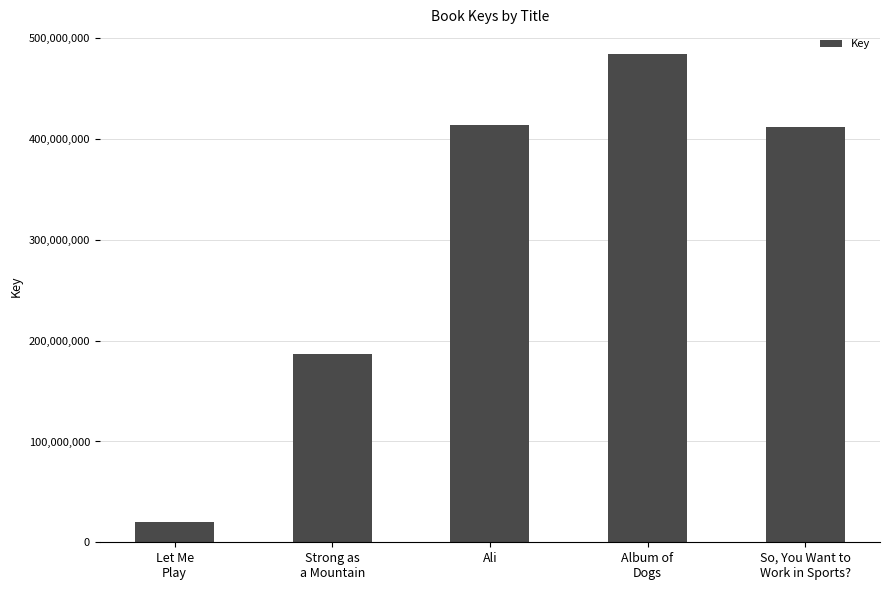

What is the label of the 2nd bar from the left?

Strong as
a Mountain